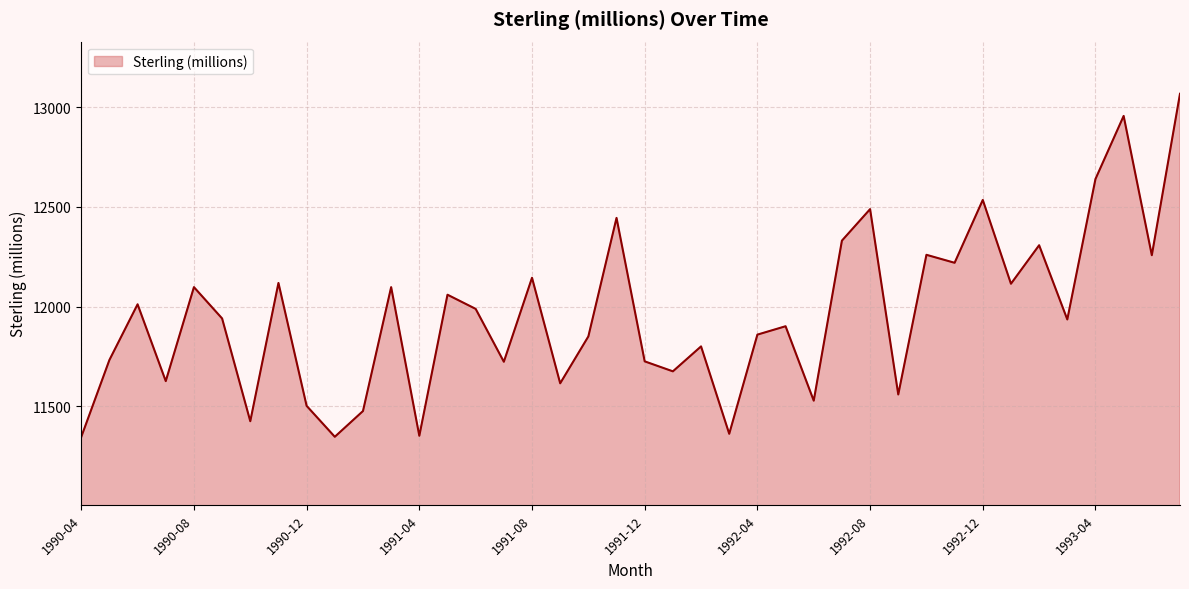

What is the difference between the maximum and minimum values?

1720